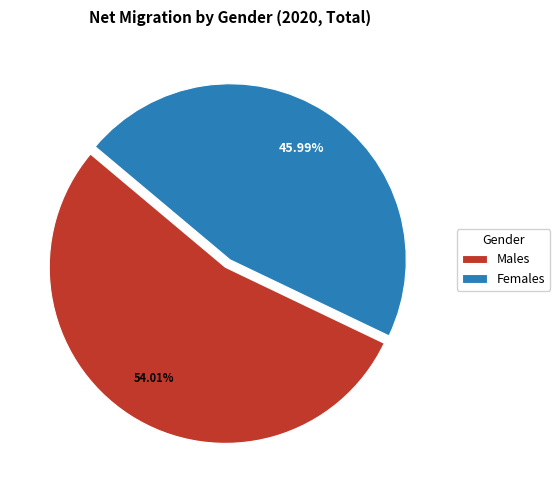

True or false: Females accounts for 46% of the total.

True